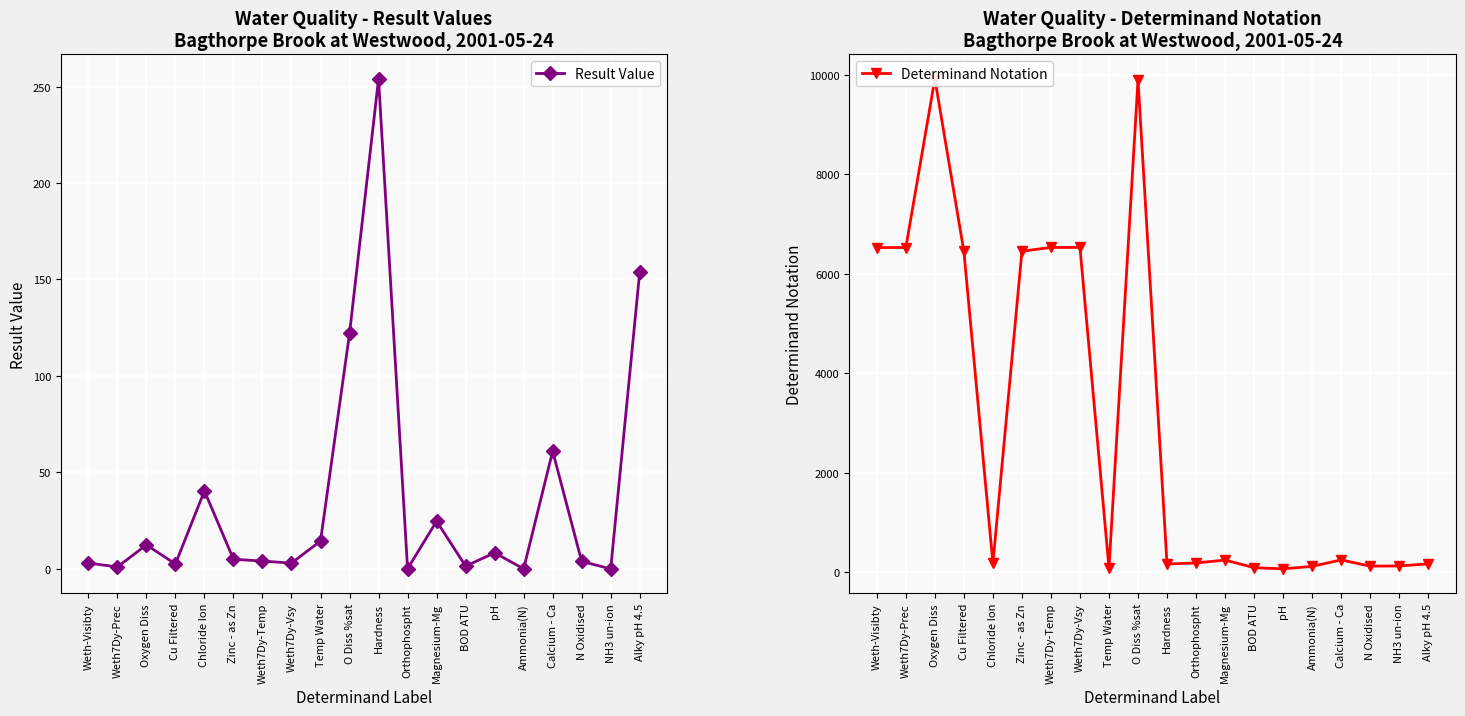

At which category does the chart reach its peak across all series?

Oxygen Diss